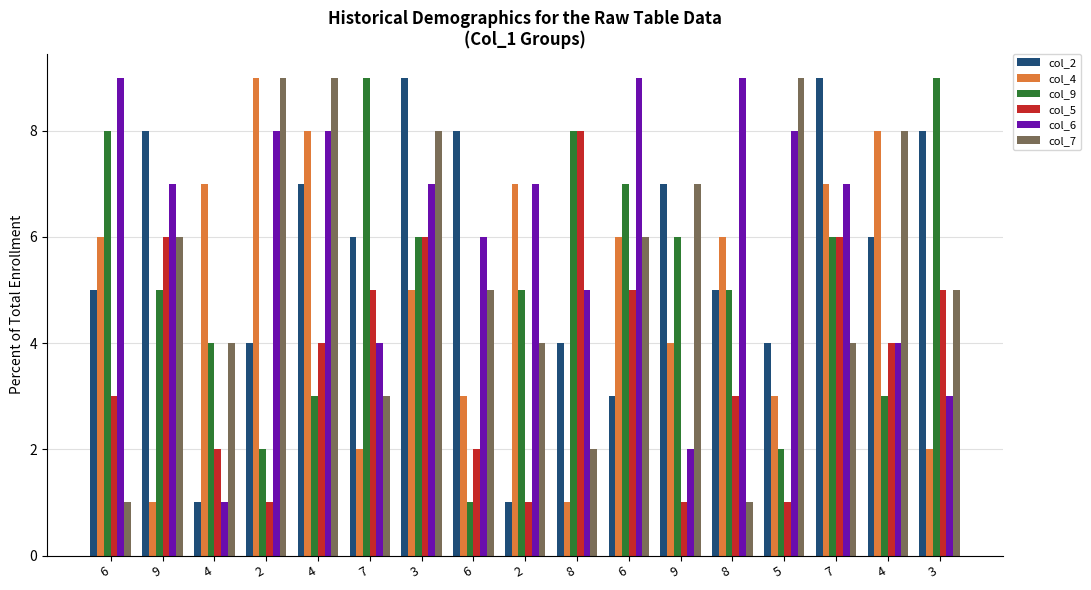

Count the number of categories in the chart.

17